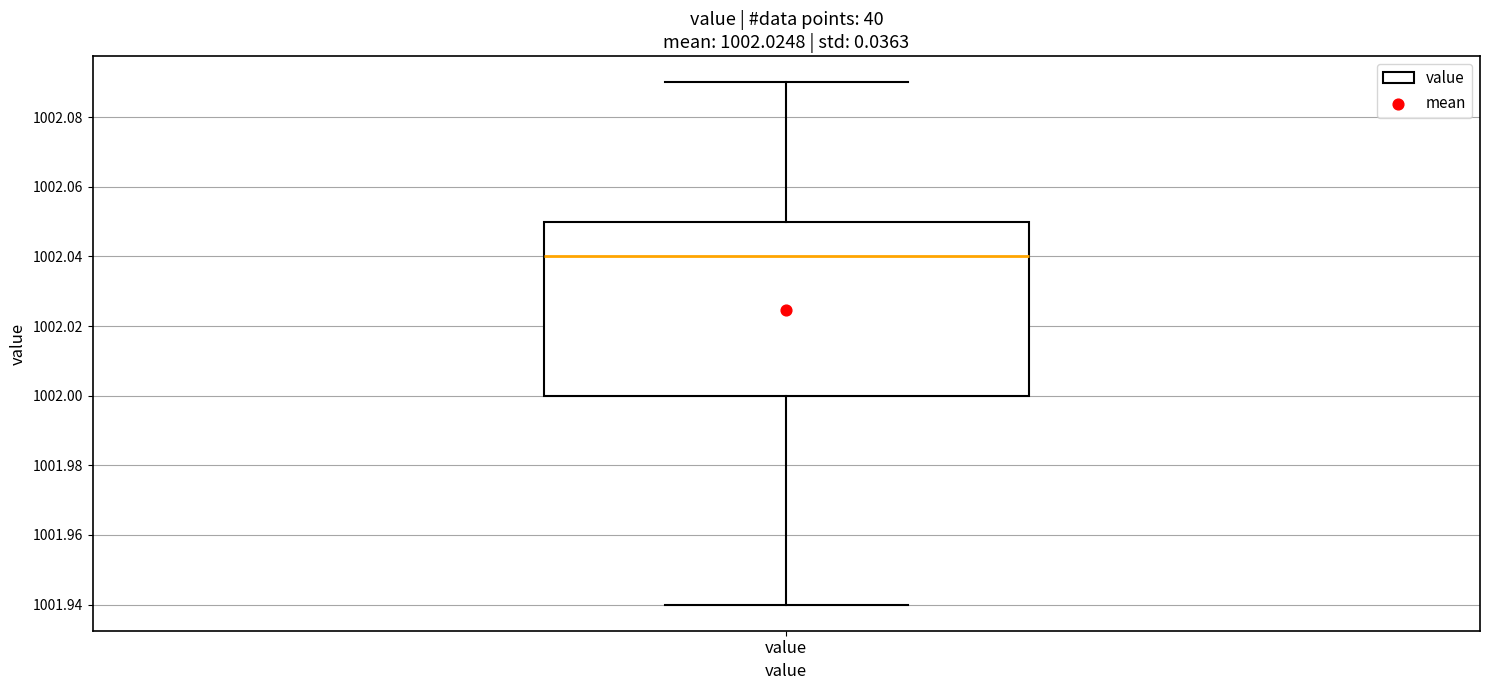

Read this box plot against the y-axis: the position of the median line, the range covered by the box, and the ends of both whiskers. The values are not printed on the chart, so give them approximately, as read against the axis.

median 1002.04, box 1002.00 to 1002.05, whiskers 1001.94 to 1002.09